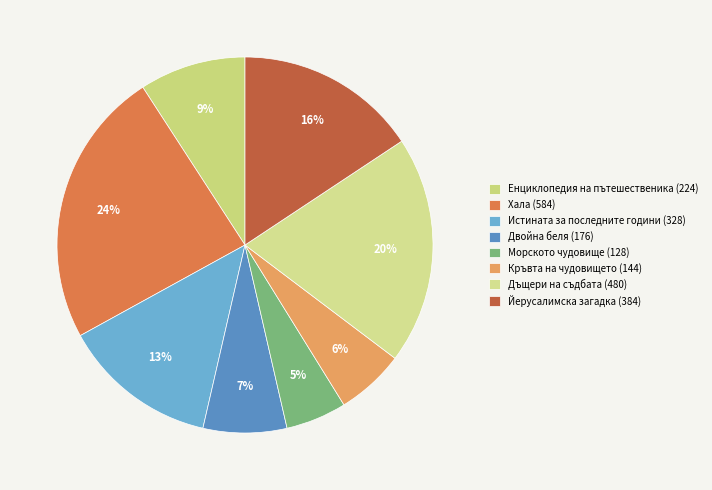

Is Йерусалимска загадка (384) the majority of the pie?

No